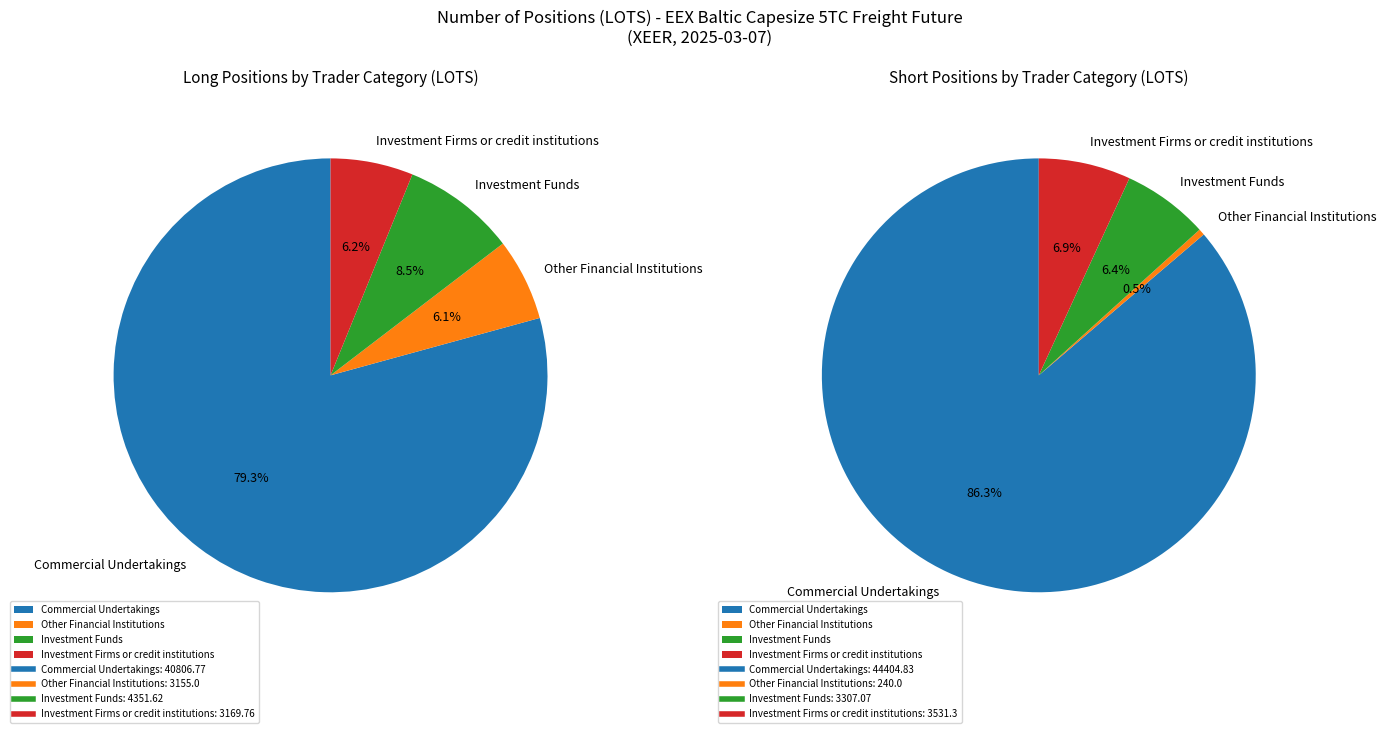

Count the number of slices in the pie.

4